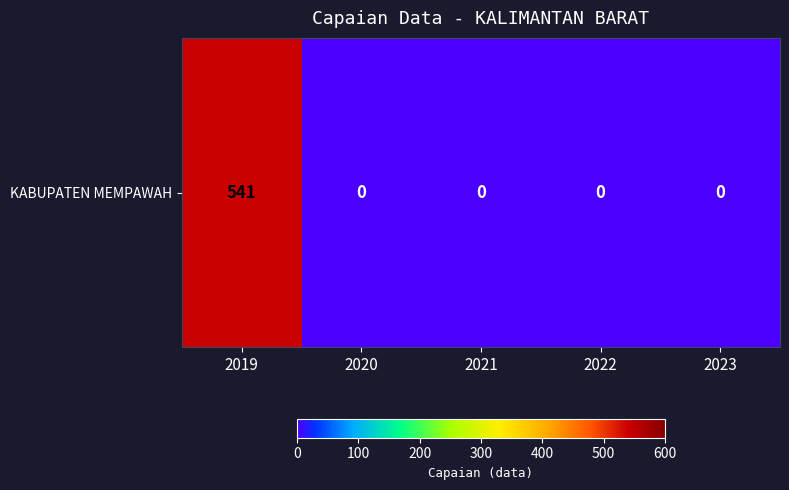

Reading left to right, what are all the values shown in this chart?

541	0	0	0	0